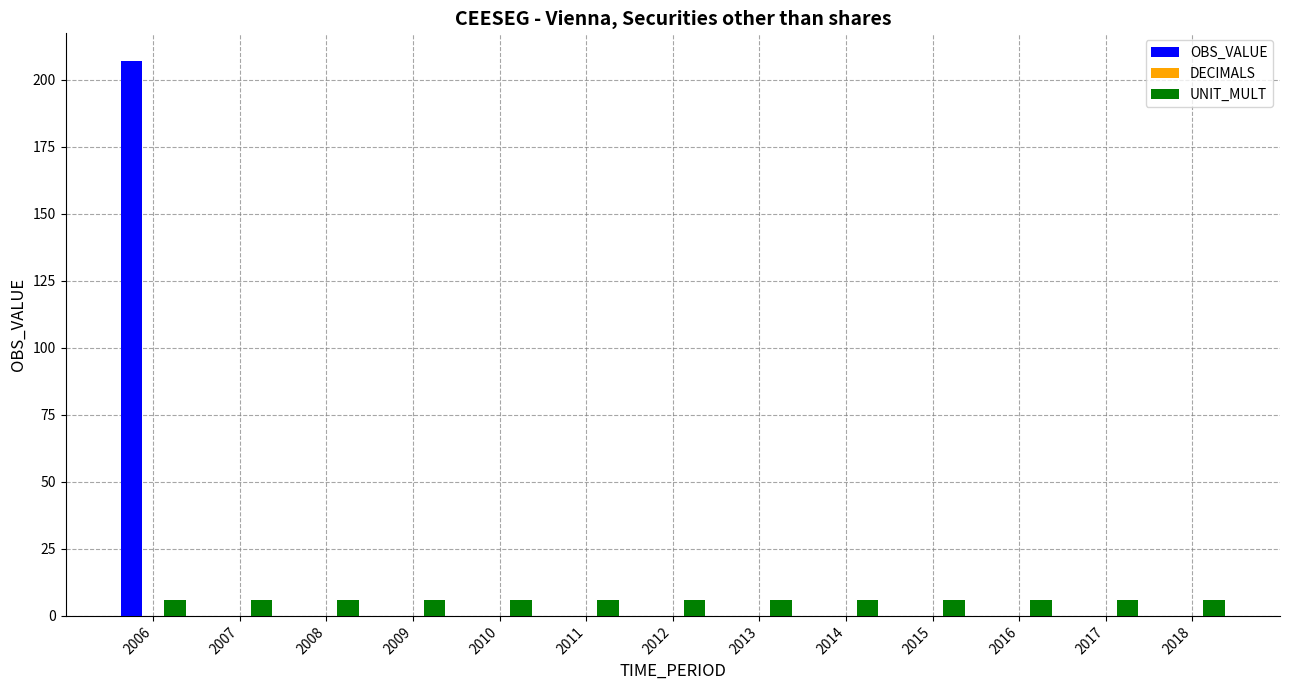

What value does the UNIT_MULT series have at 2014?

6